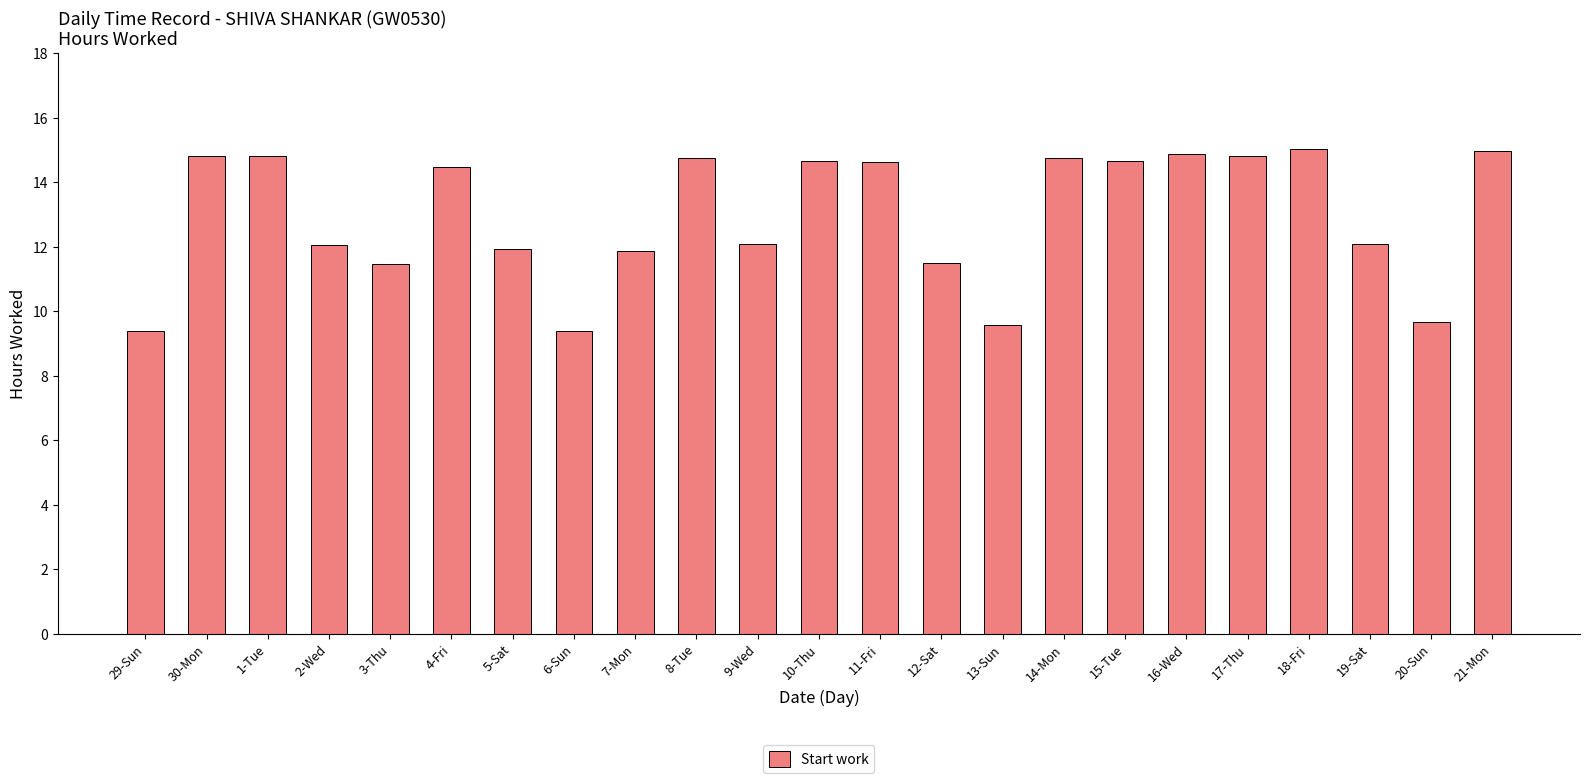

What is the maximum value shown in the chart?

15.0